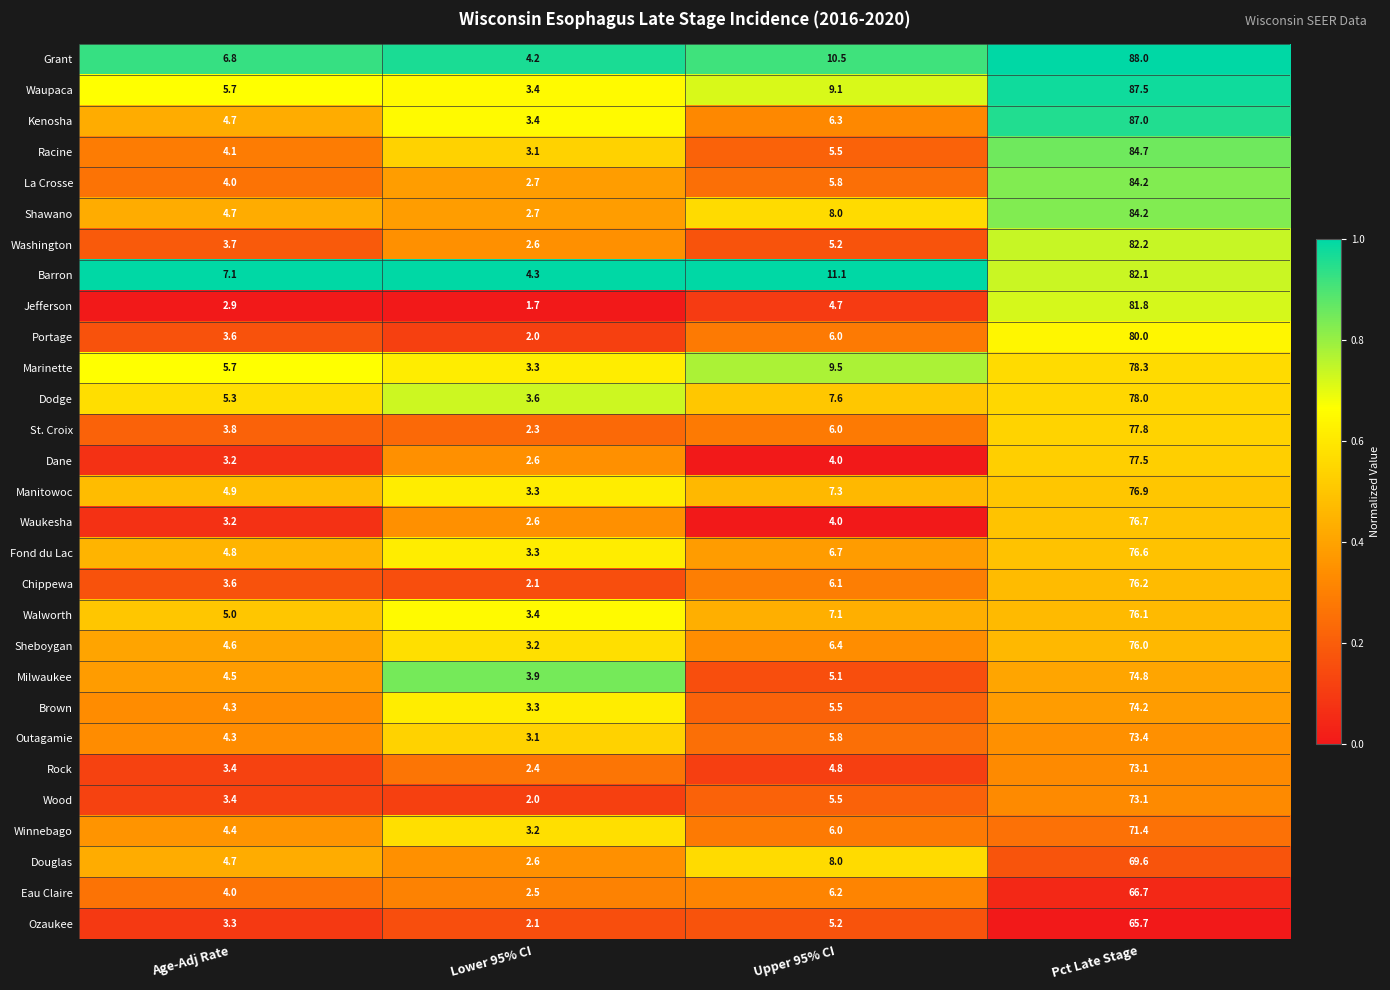

How many data points does each series have?

4